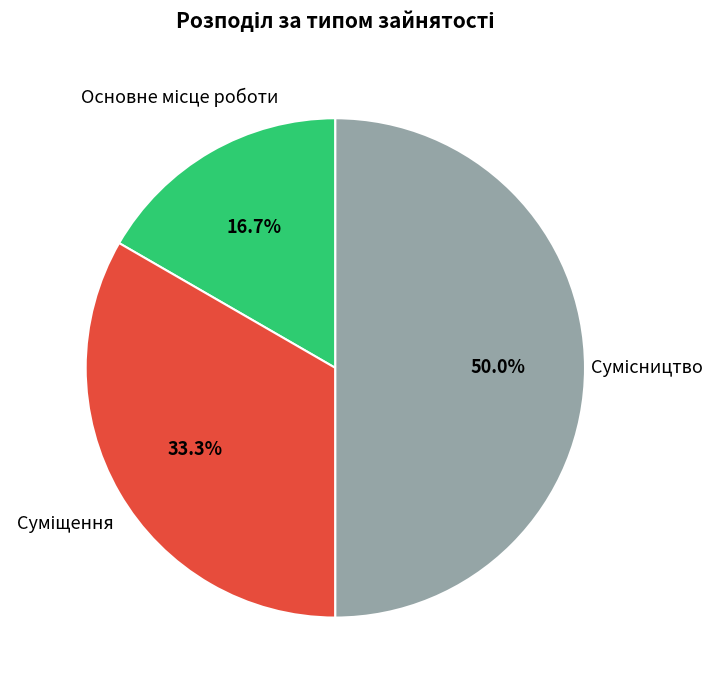

Is Суміщення the majority of the pie?

No